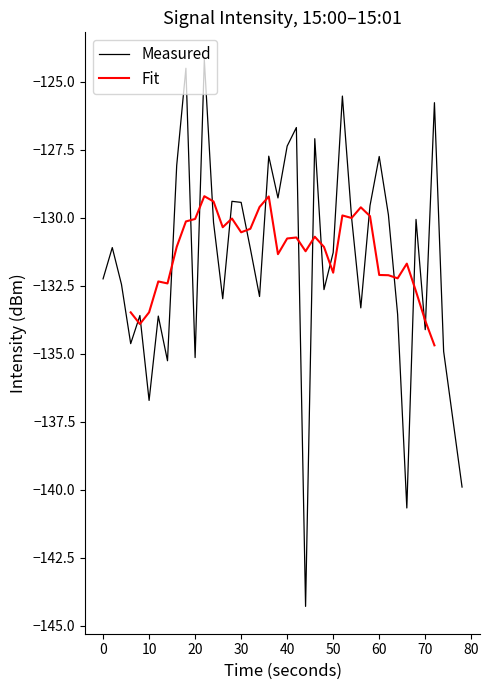

What is the highest value of the Measured series?

-124.2